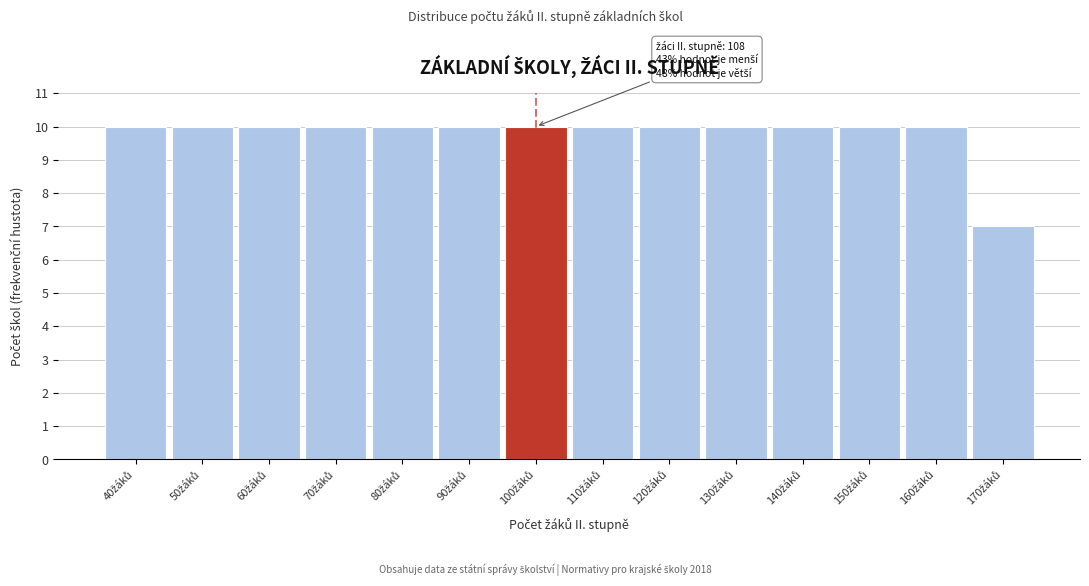

Reading right to left, transcribe all the data shown in this chart.

7	10	10	10	10	10	10	10	10	10	10	10	10	10